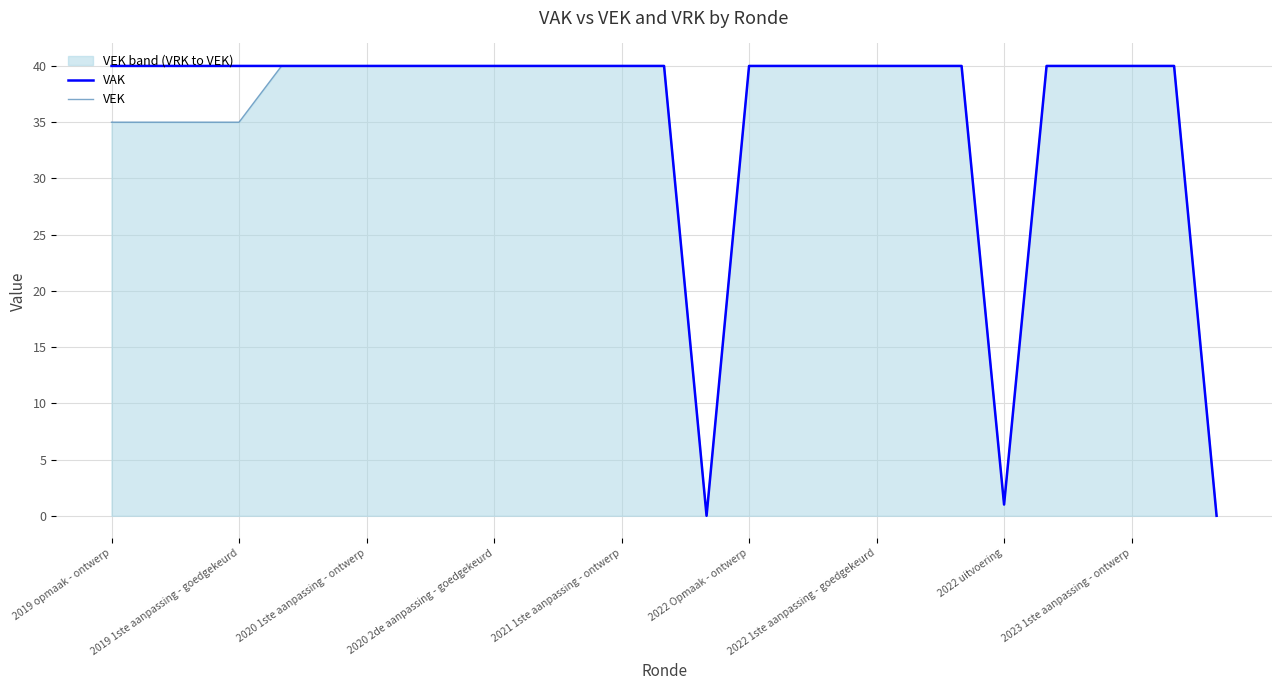

How many positive values does the VAK series have?

25